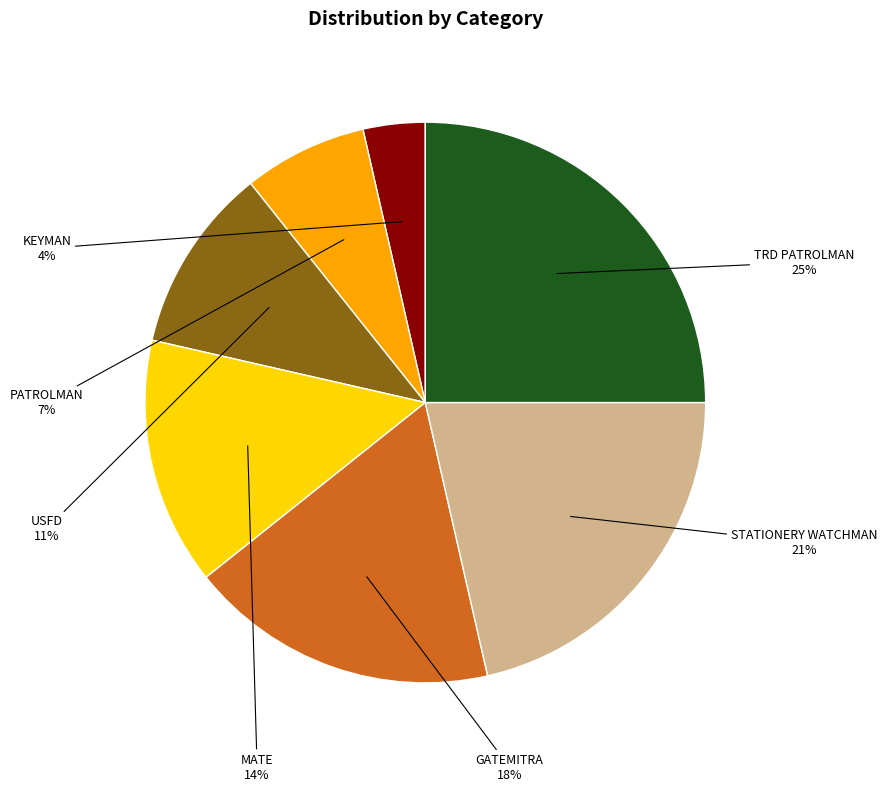

To the nearest percent, what is the difference between the largest and smallest slice percentages?

21%